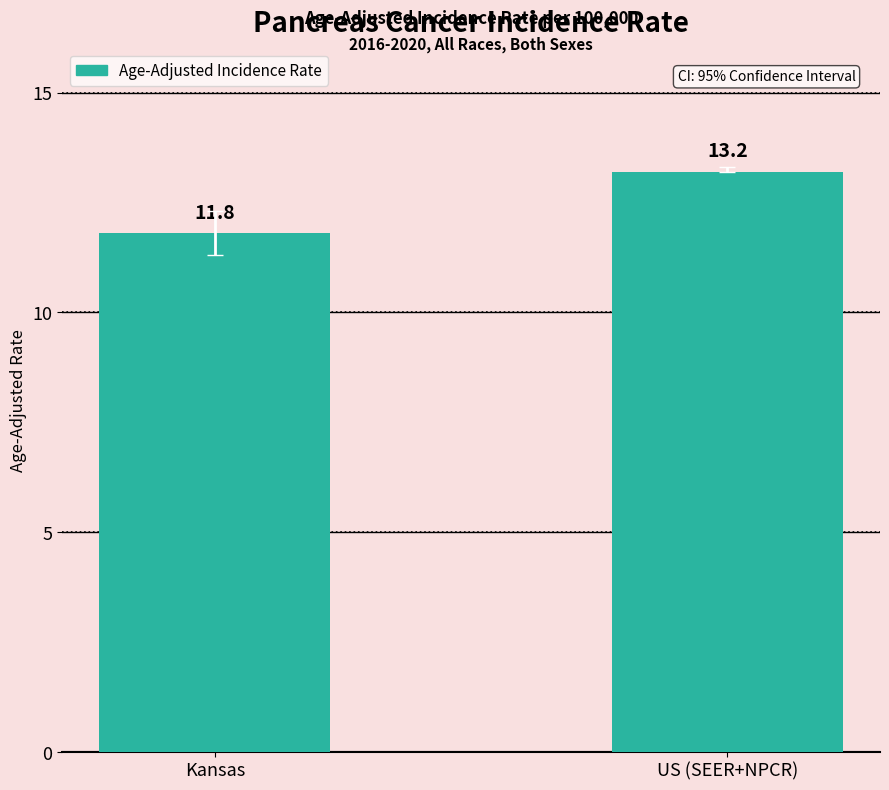

Are the bars grouped side by side (vs. stacked)?

No